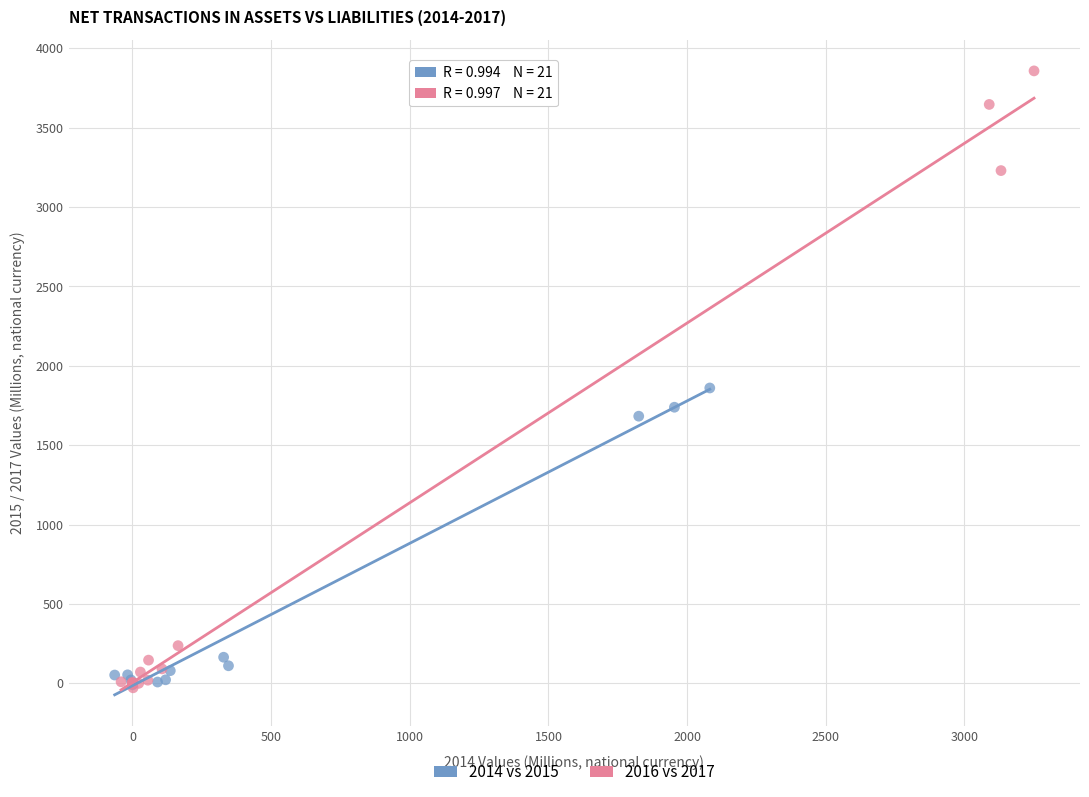

Which series contains the highest Y value?

2016 vs 2017